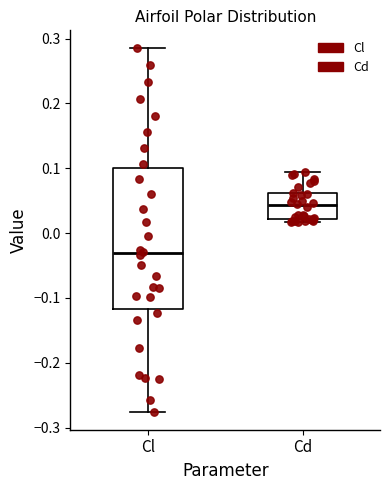

Reading left to right, transcribe this box plot: for each box, give where its median line is, the range the box spans, and where its two whiskers end, as read against the y-axis. The values are not printed on the chart, so give them approximately, as read against the axis.

Cl: median -0.03, box -0.12 to 0.10, whiskers -0.28 to 0.28
Cd: median 0.04, box 0.02 to 0.06, whiskers 0.02 (just below the box's lower edge) to 0.09